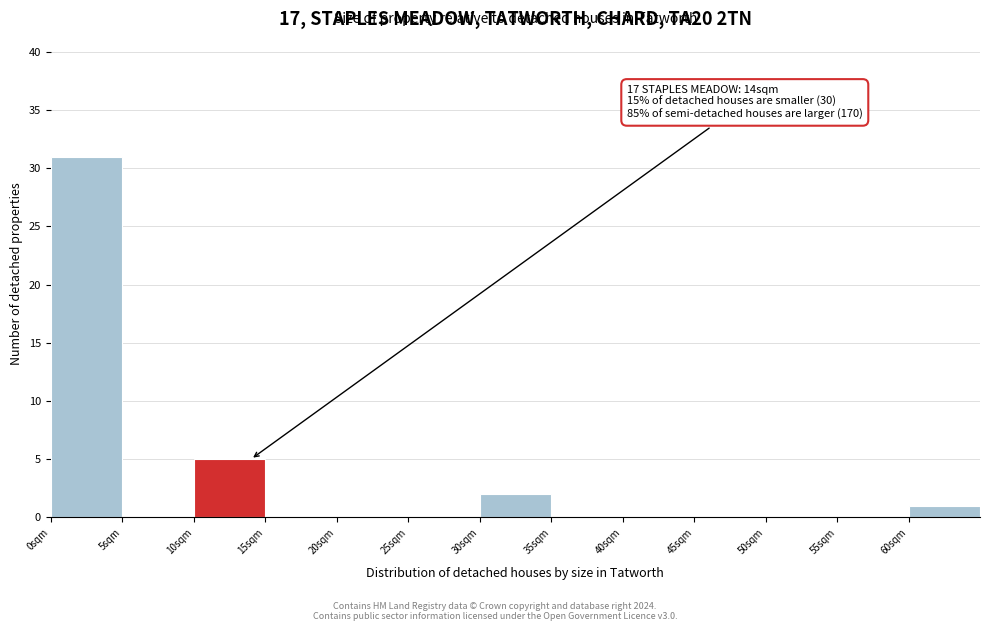

Which range on the x-axis has the tallest bar?

0 to 5